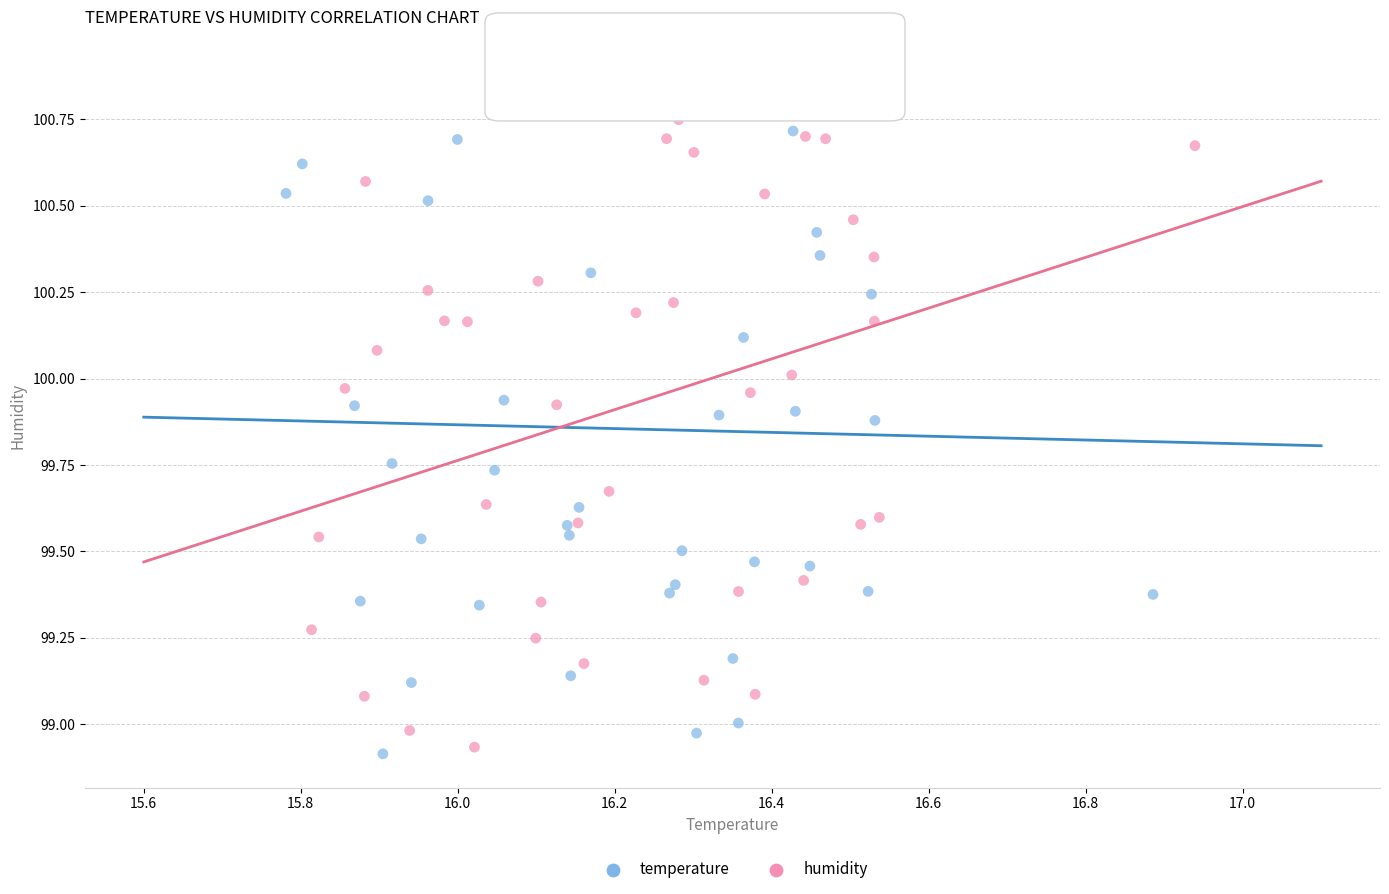

Which series reaches the maximum Y coordinate?

temperature